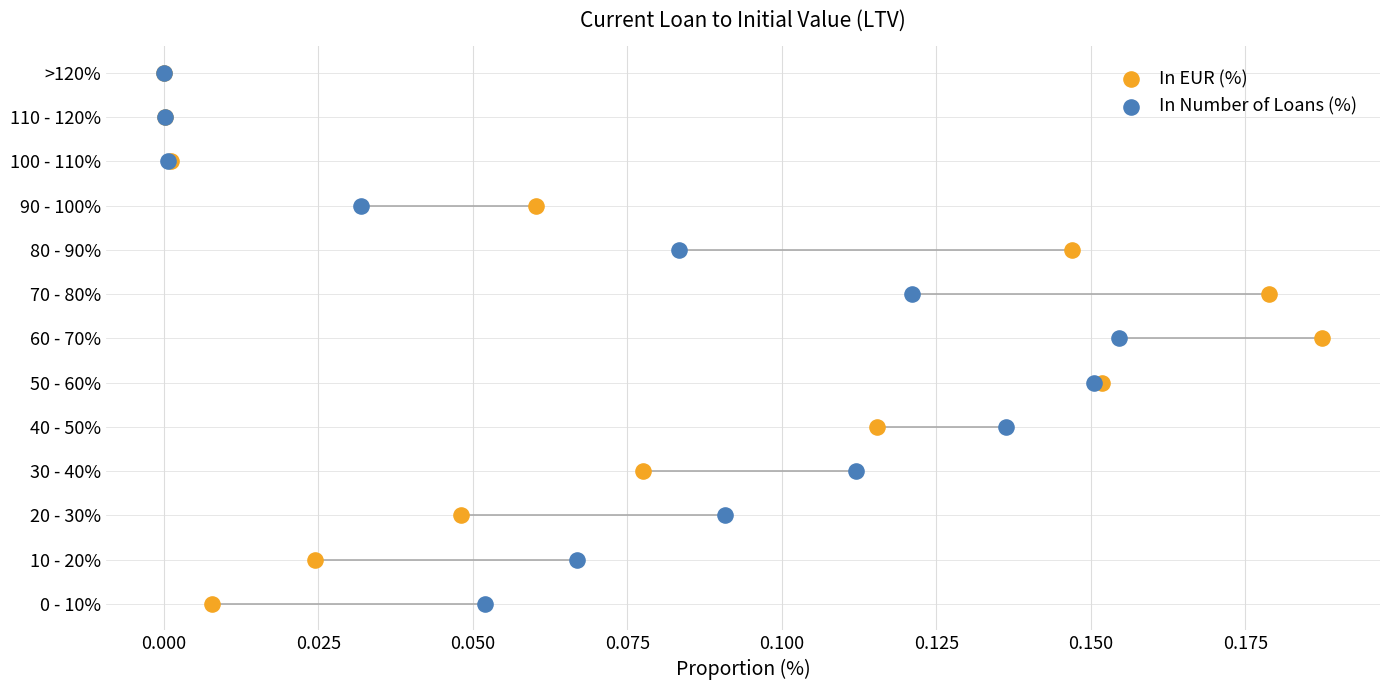

What are all the series names shown in the legend?

In EUR (%), In Number of Loans (%)